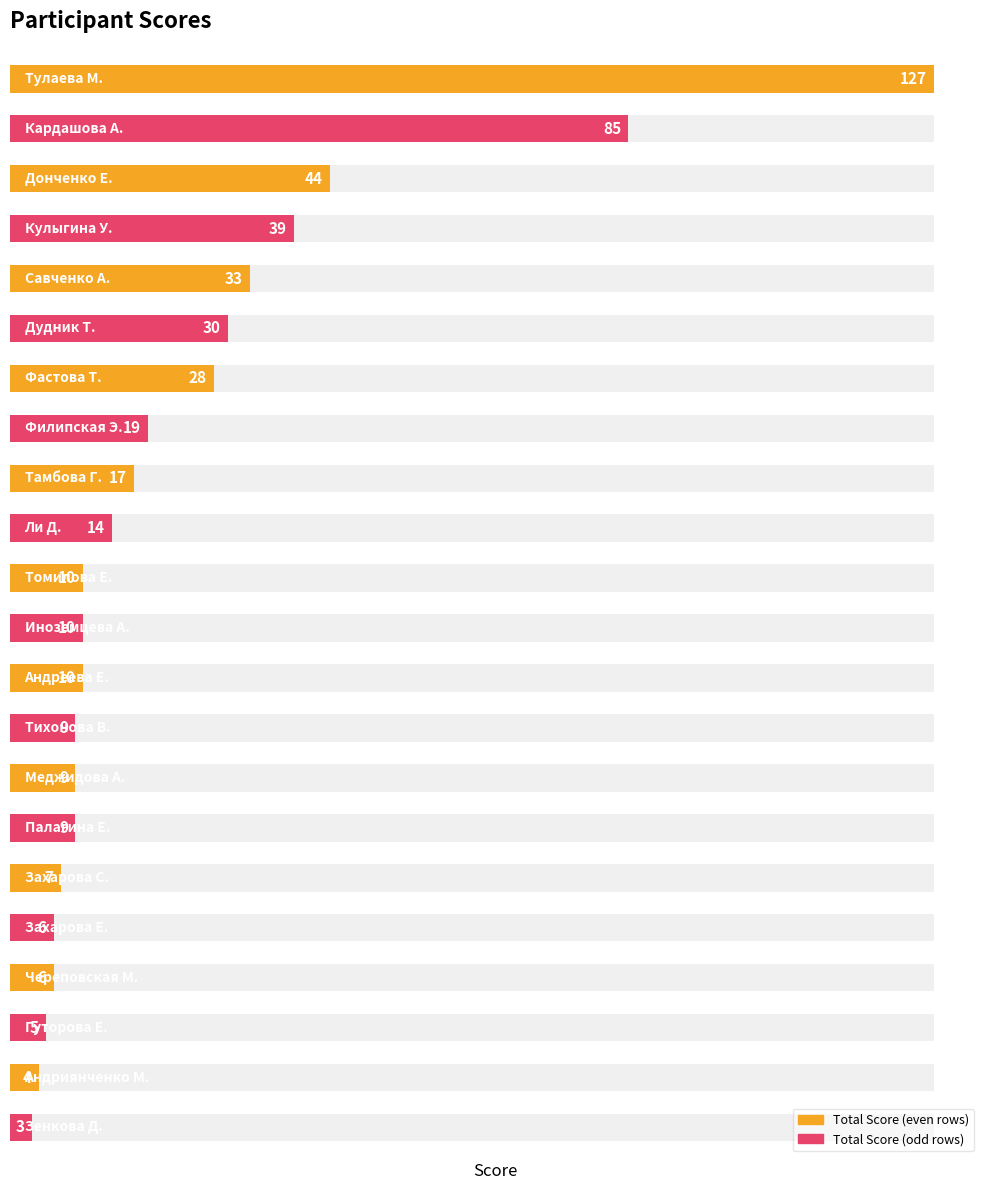

What is the difference between the maximum and minimum values?

124